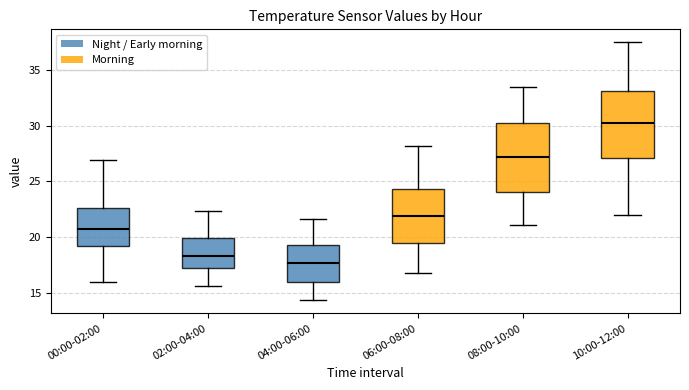

Which box's median line is the highest?

10:00-12:00